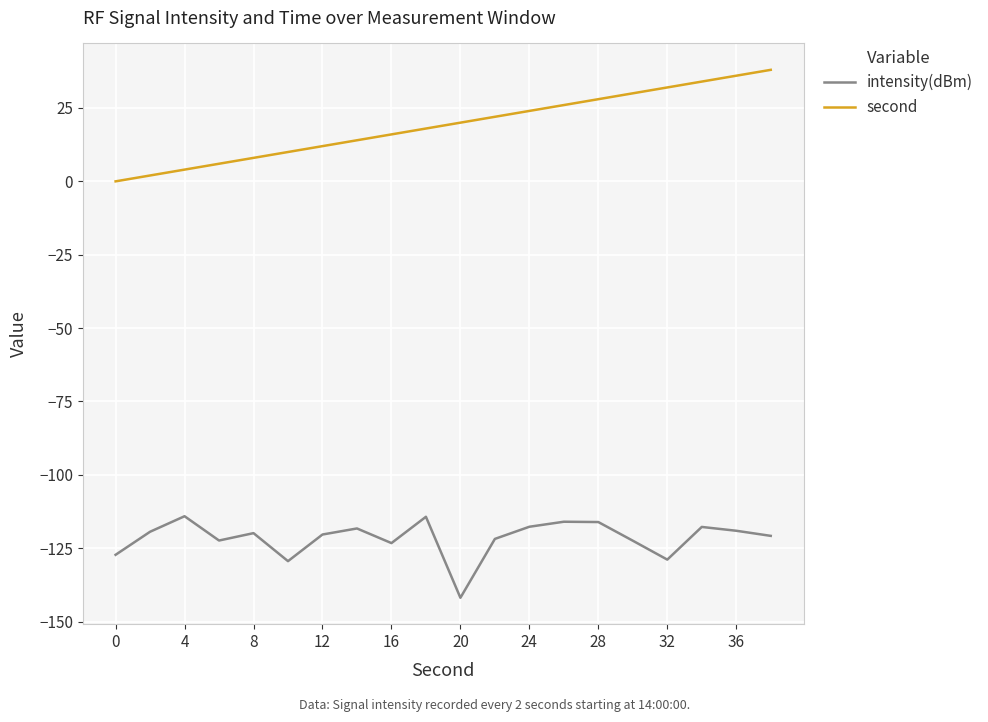

What is the maximum value shown in the chart?

38.0